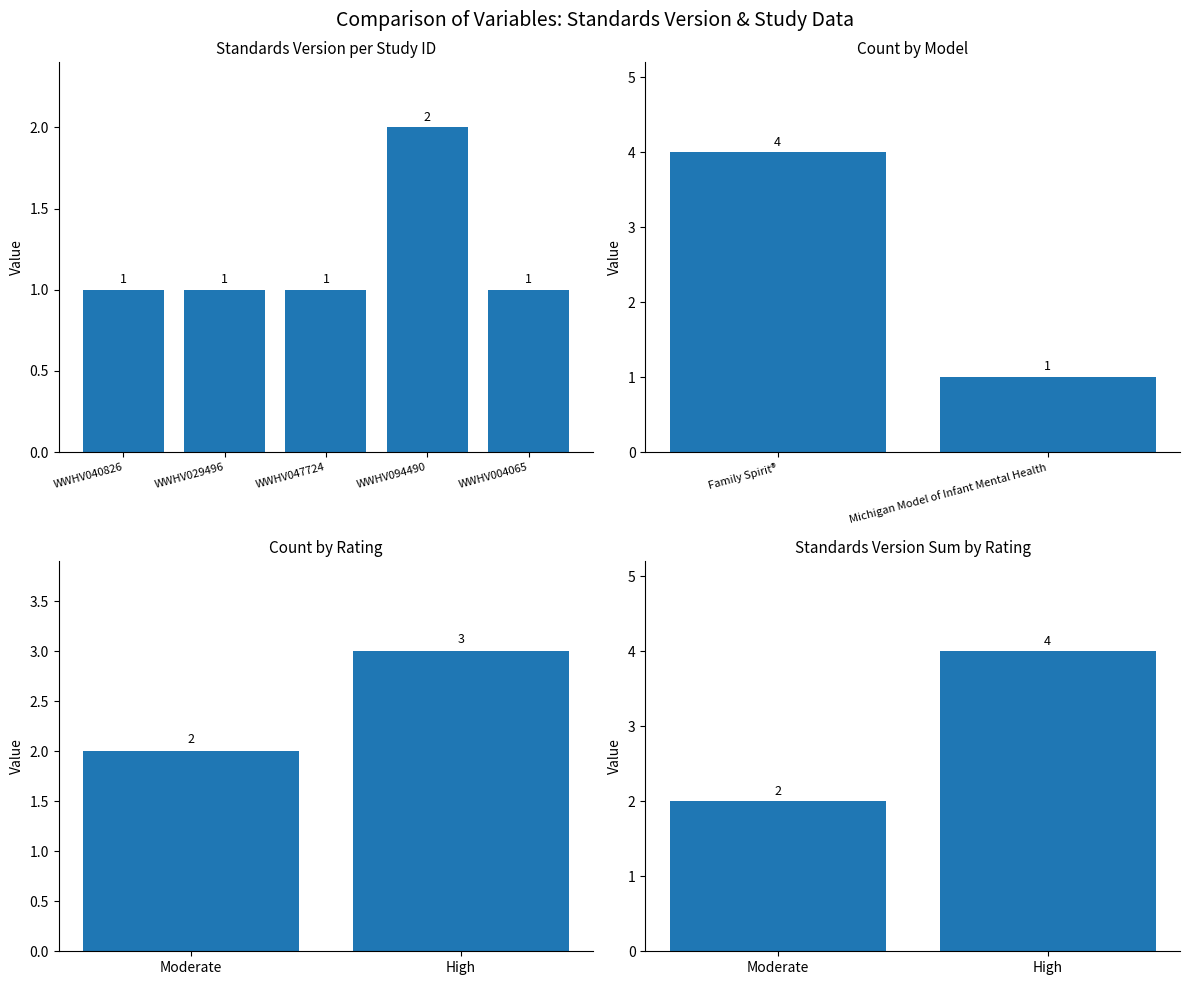

Reading left to right, extract all data points from this chart.

WWHV040826=1	WWHV029496=1	WWHV047724=1	WWHV094490=2	WWHV004065=1